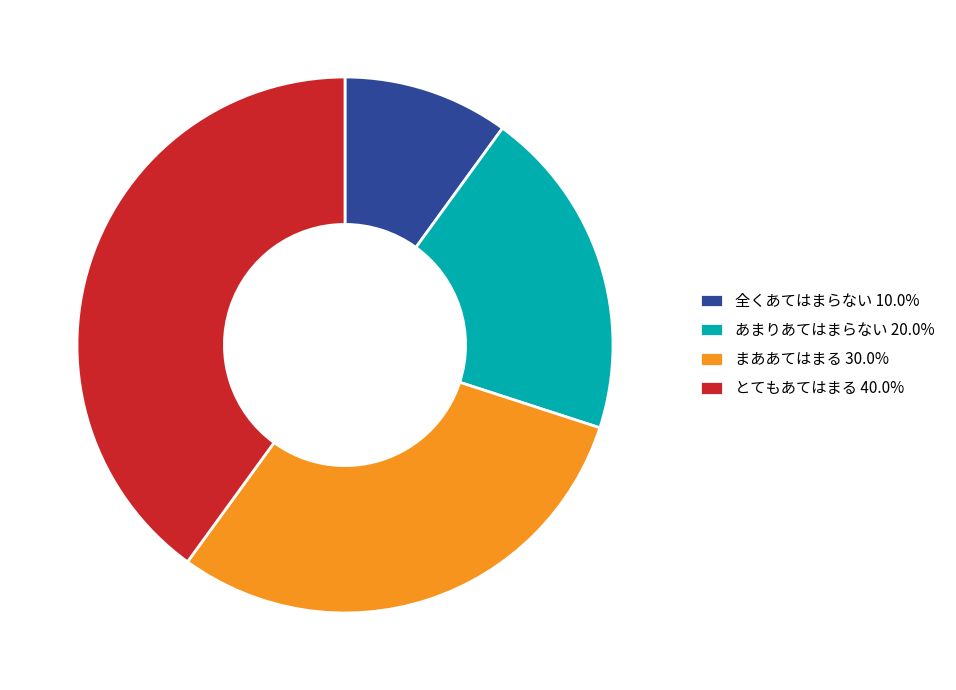

Combined, do あまりあてはまらない 20.0% and 全くあてはまらない 10.0% account for over 50%?

No